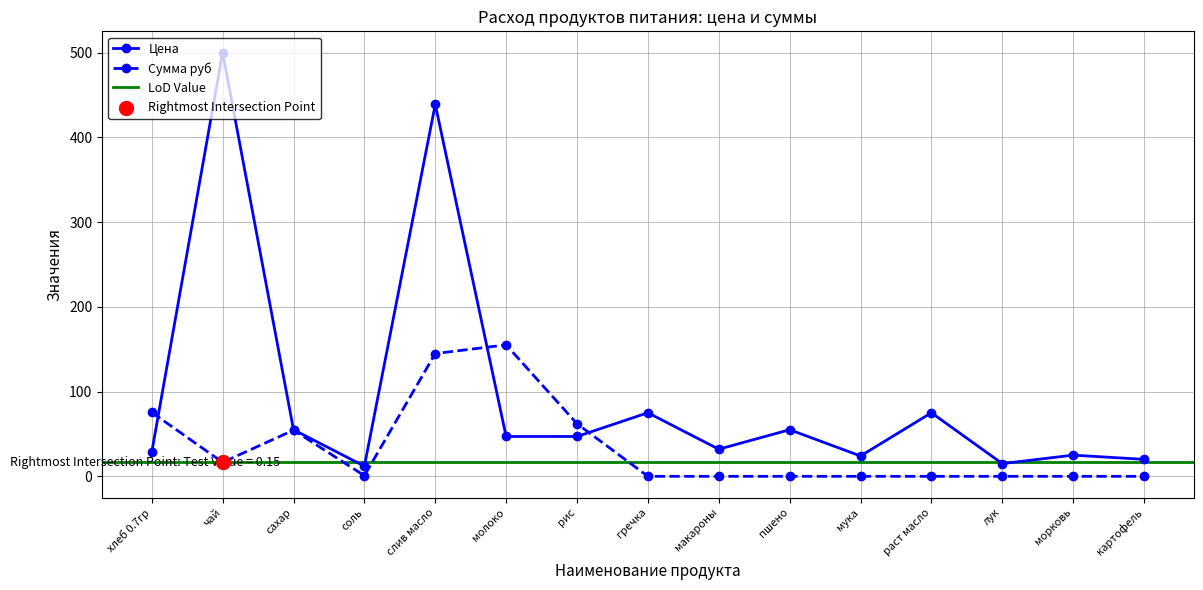

At which category is the sum across all series the highest?

слив масло